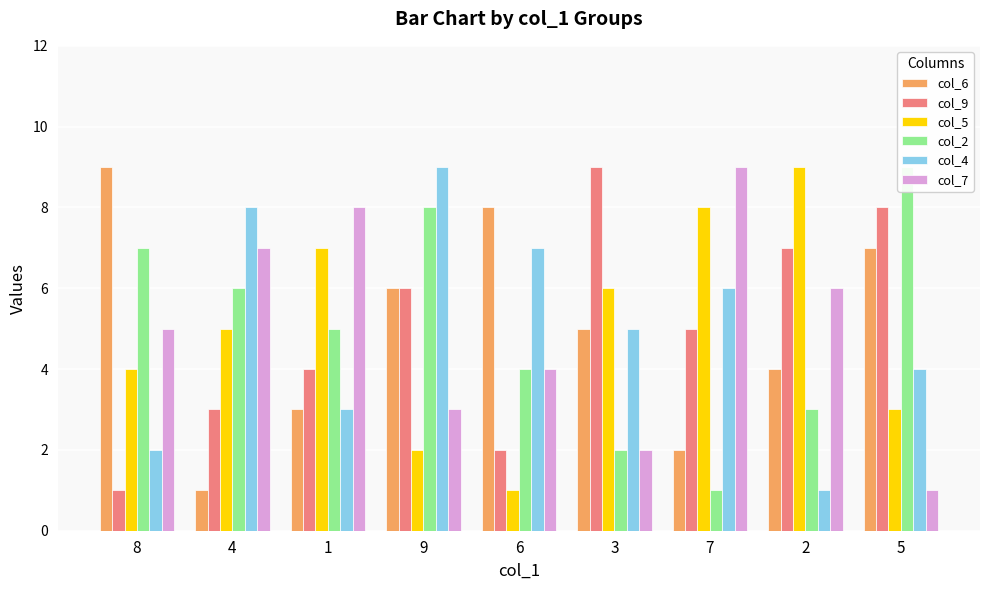

The col_2 series shows 1 at 7. True or false?

False